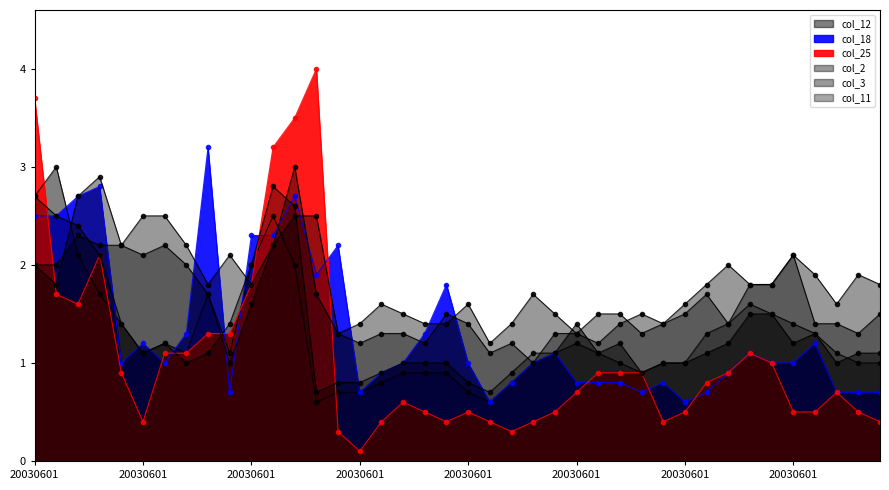

Which series has the largest total across all categories?

col_2